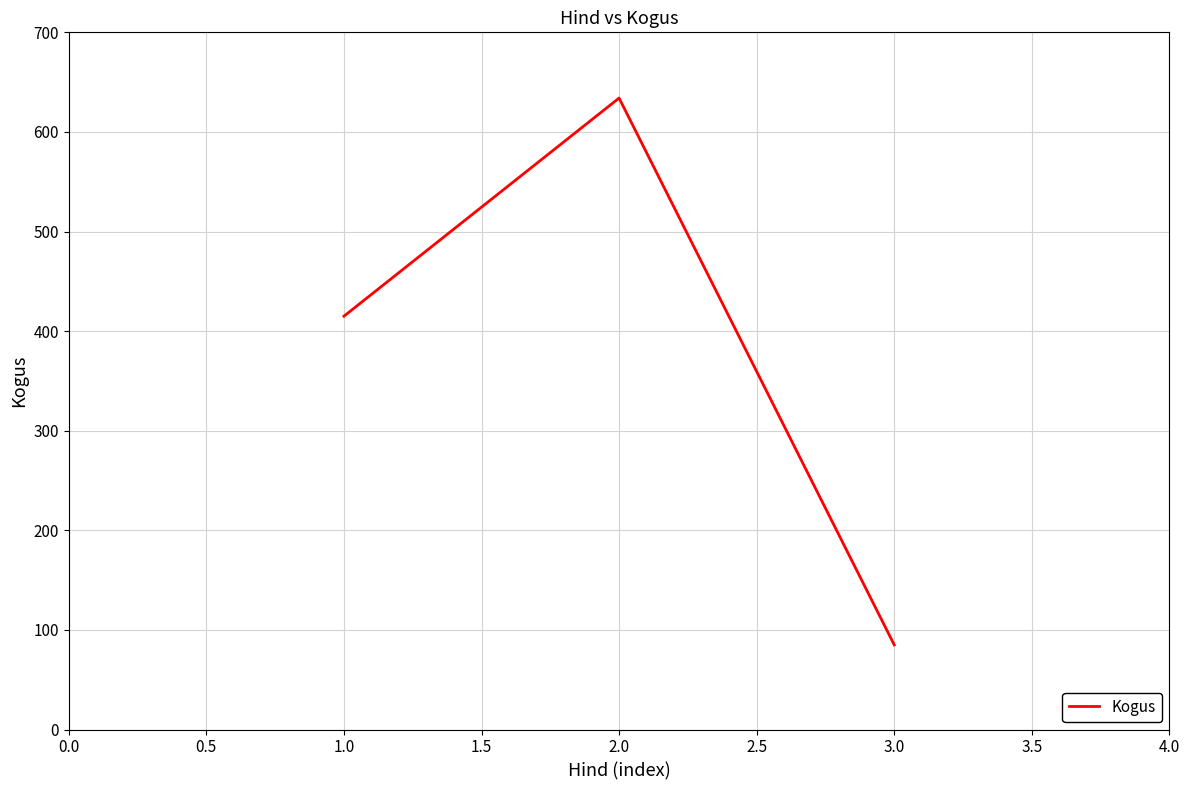

Approximately how many times larger is the value at 1.0 compared to 2.0?

0.7